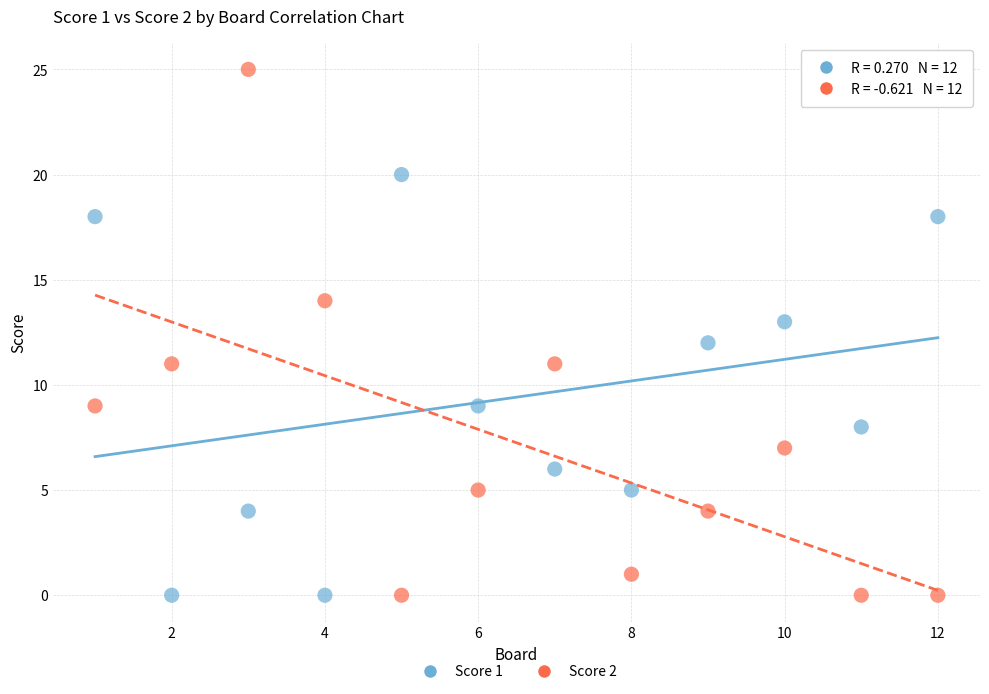

What are all the series names shown in the legend?

Score 1, Score 2